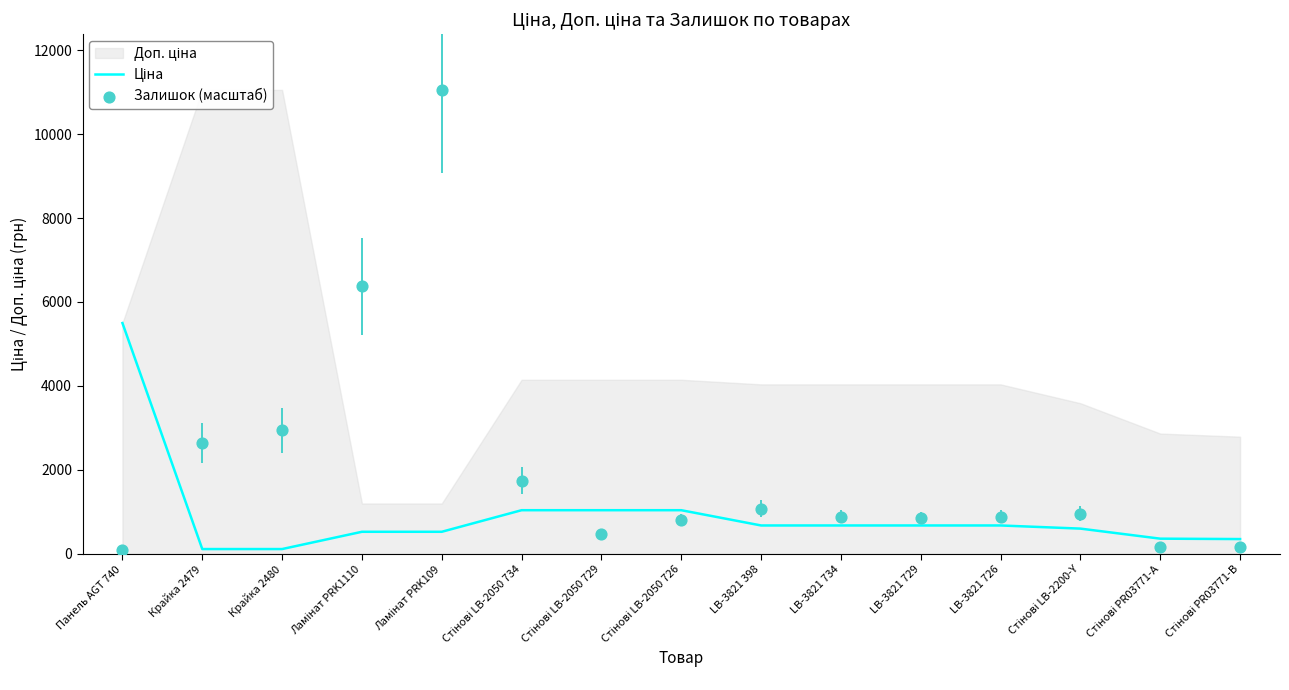

At how many categories does at least one series exceed 382?

13